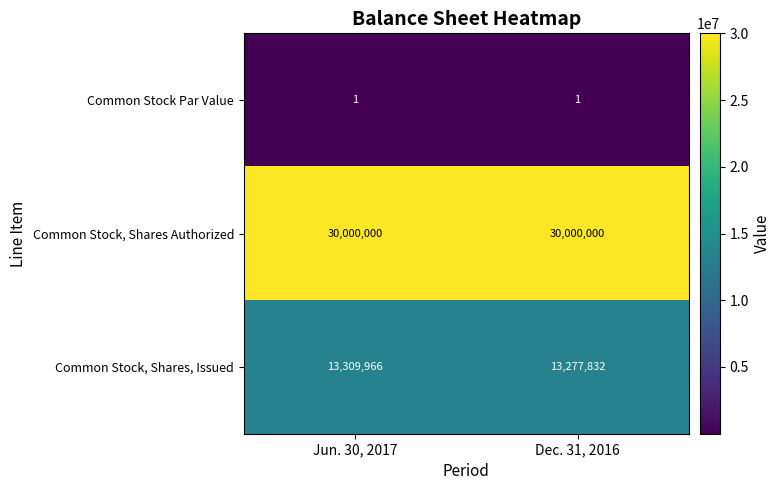

Which series has the widest spread of values?

Common Stock, Shares, Issued